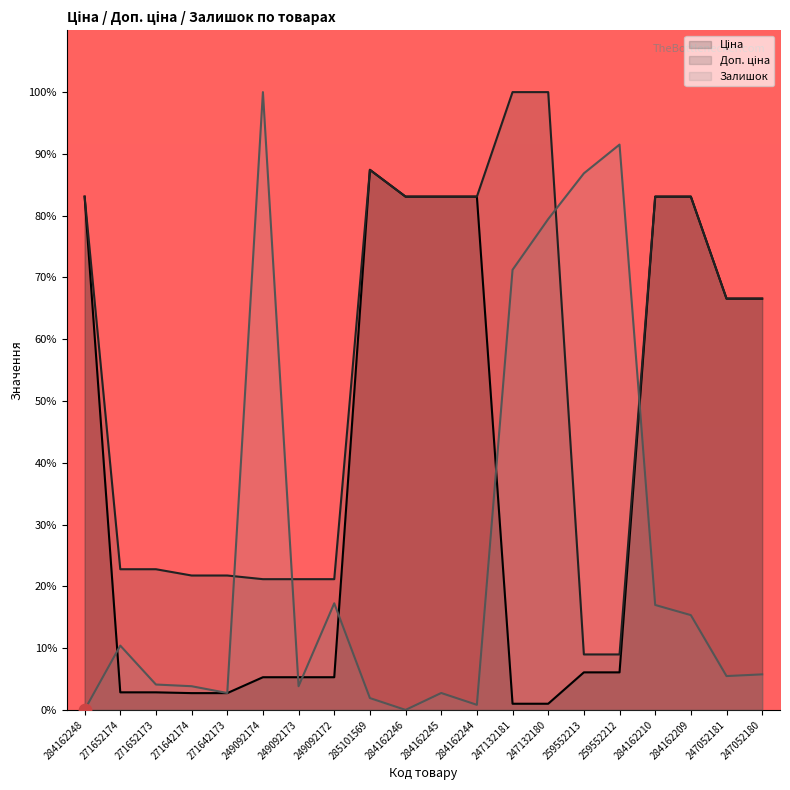

Which series has the widest spread of Y values?

Залишок